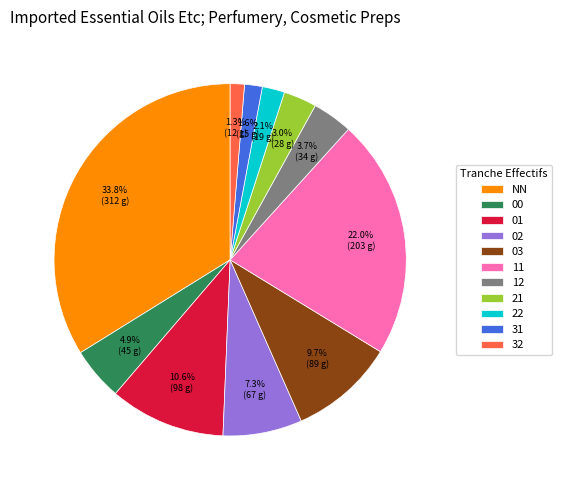

To the nearest percent, what is the difference between the 02 and 12 slice percentages?

4%